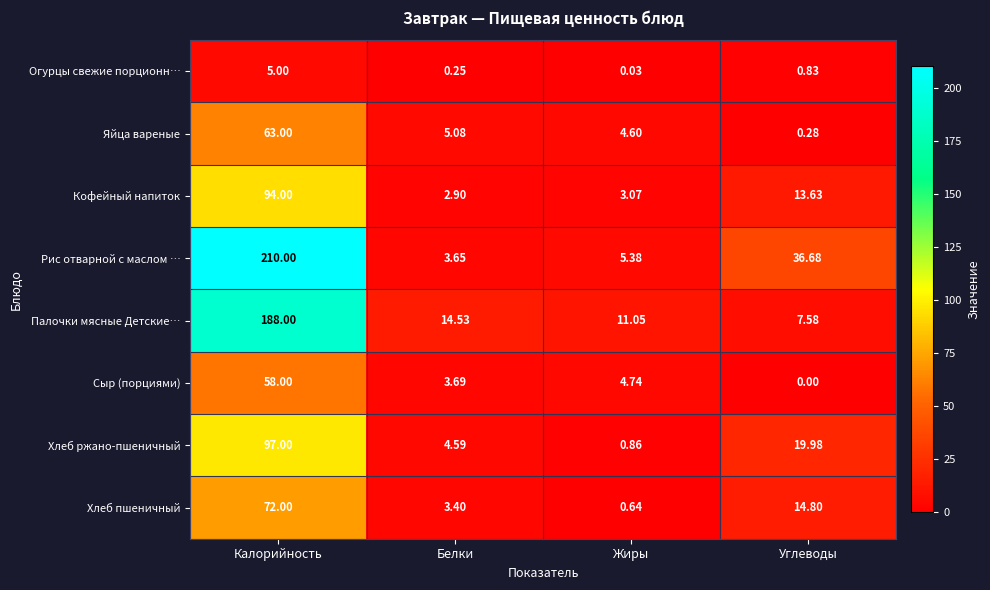

List the series in order of their peak value, highest first.

Рис отварной с маслом …, Палочки мясные Детские…, Хлеб ржано-пшеничный, Кофейный напиток, Хлеб пшеничный, Яйца вареные, Сыр (порциями), Огурцы свежие порционн…